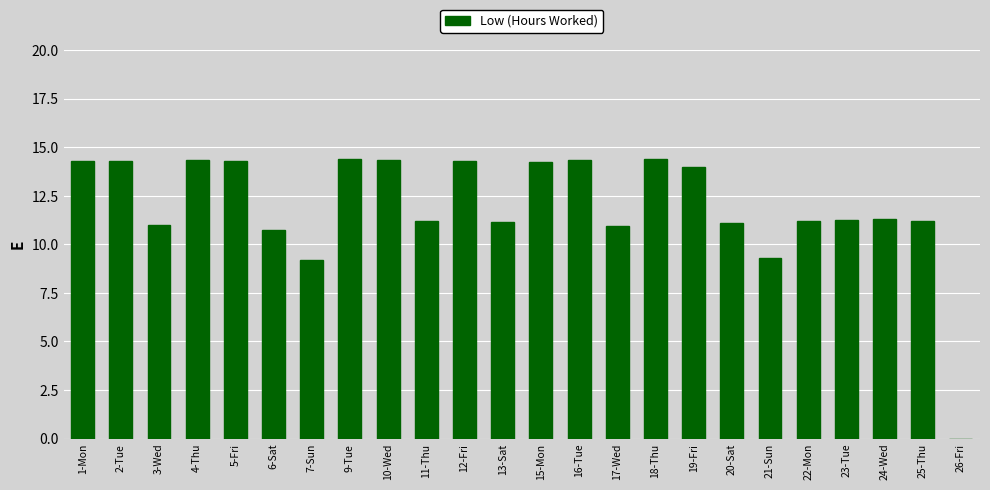

Are the bars horizontal?

No